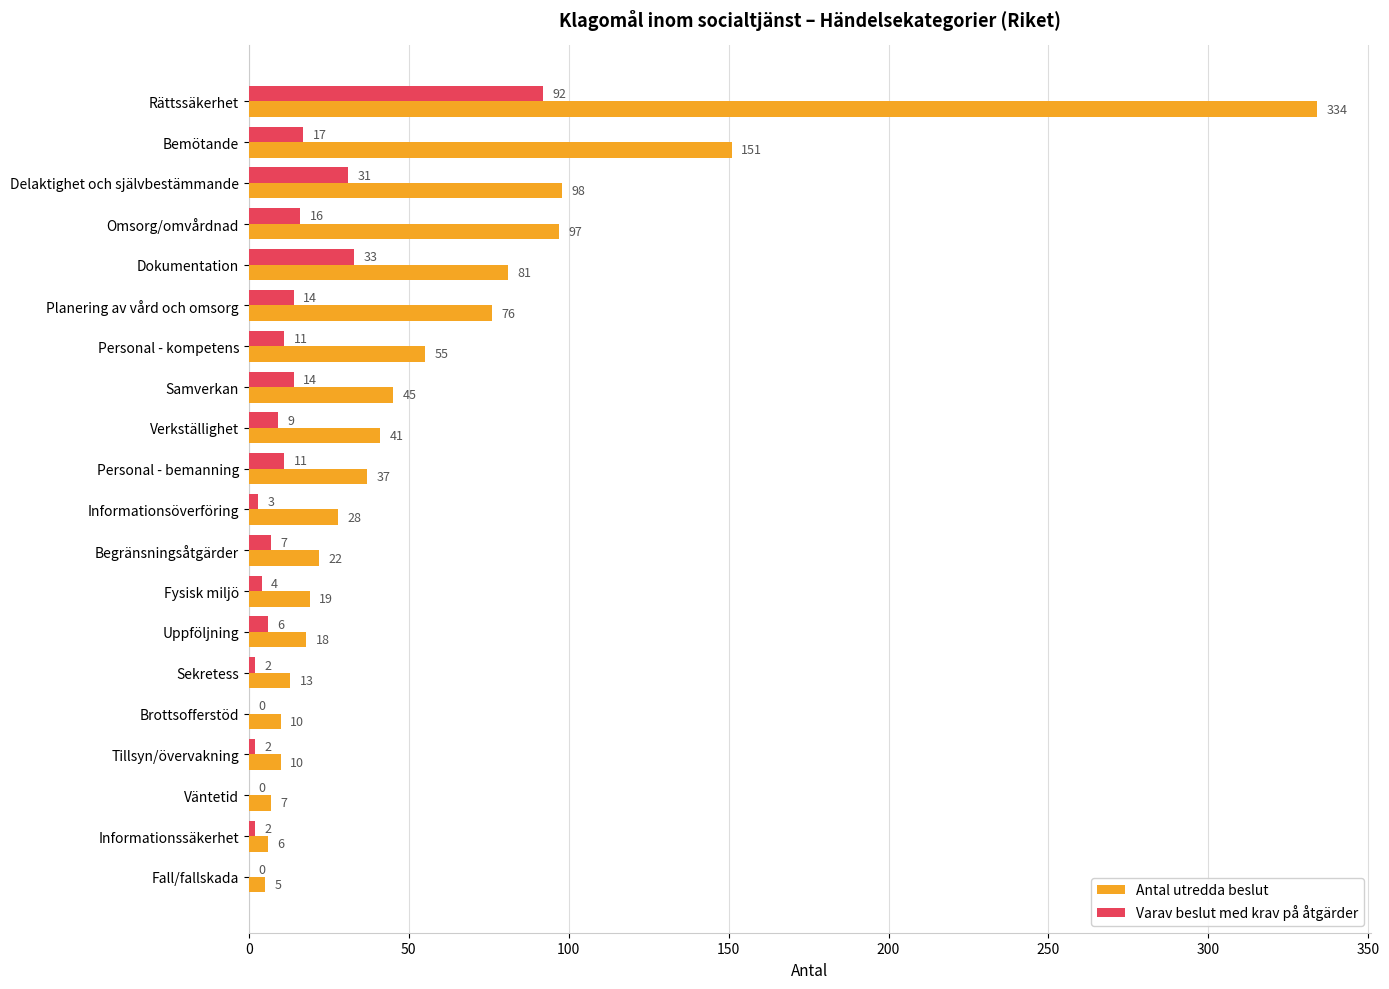

Which series changed the most between Planering av vård och omsorg and Brottsofferstöd?

Antal utredda beslut